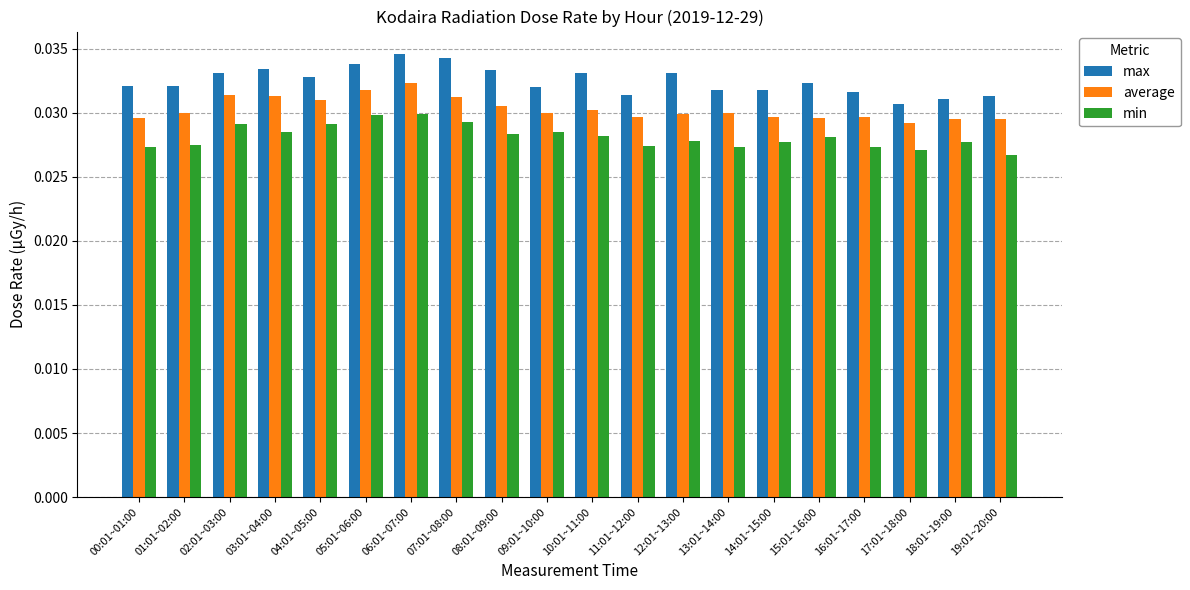

What is the total value across all series at 05:01~06:00?

0.1